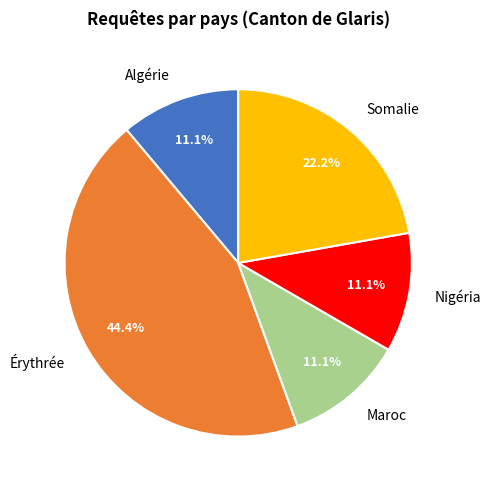

Approximately how many times larger is the value at Érythrée compared to Algérie?

4.0